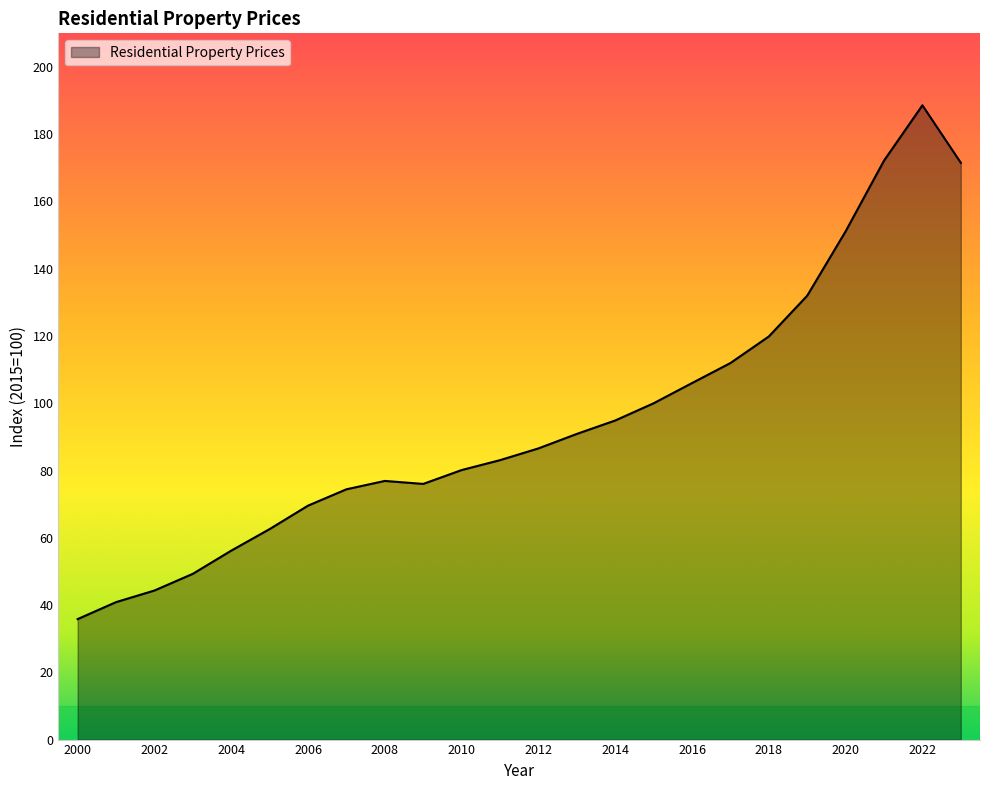

What is the difference between the maximum and minimum values?

152.8